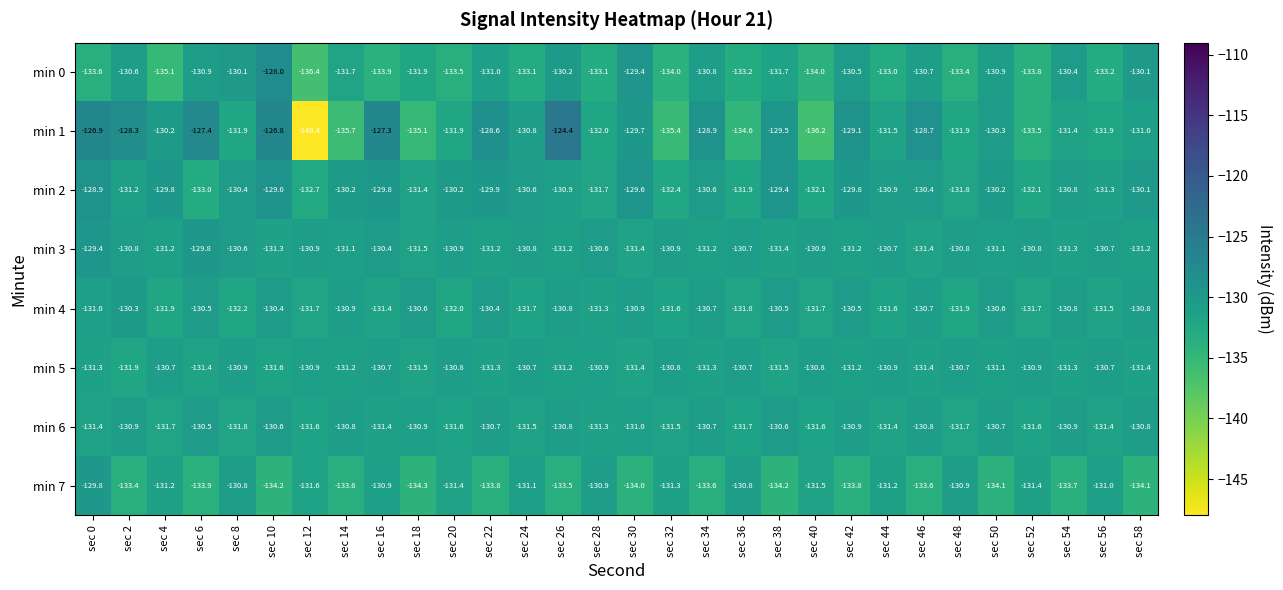

What is the average value of the min 1 series?

-131.3